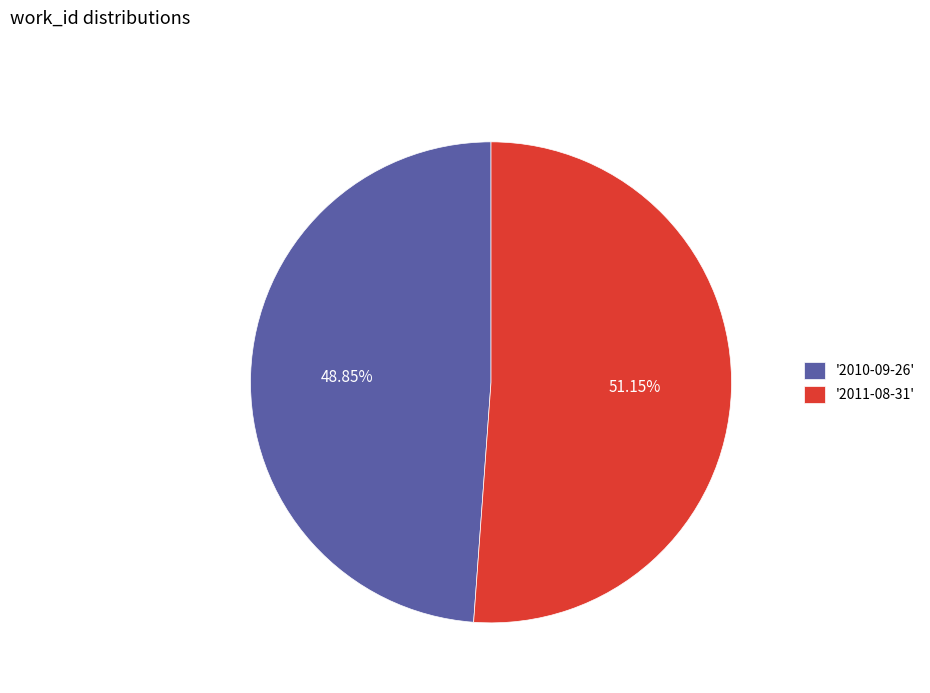

Approximately how many times larger is the value at '2010-09-26' compared to '2011-08-31'?

1.0